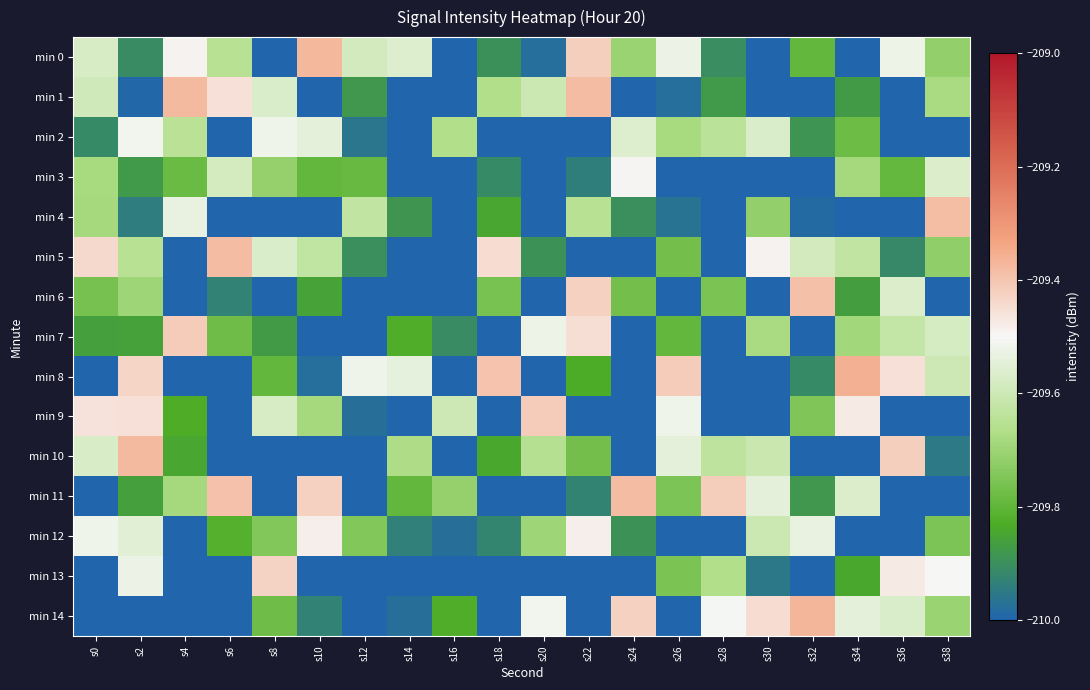

How many series are shown in this chart?

15